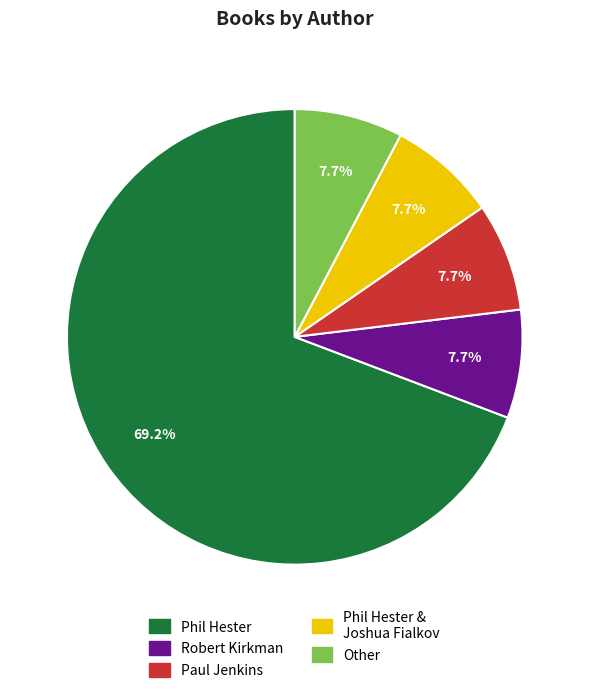

Between Paul Jenkins and Phil Hester, which is larger?

Phil Hester